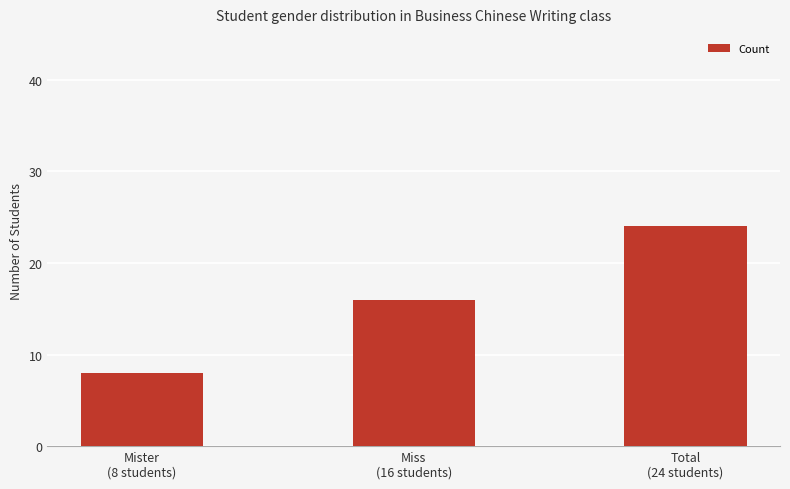

What is the difference between the values at Miss
(16 students) and Total
(24 students)?

8